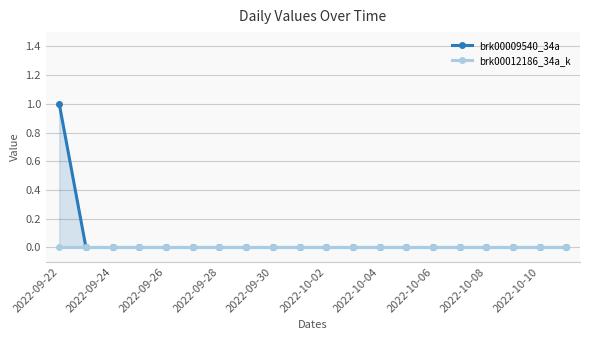

Which series has the largest range (max minus min)?

brk00009540_34a